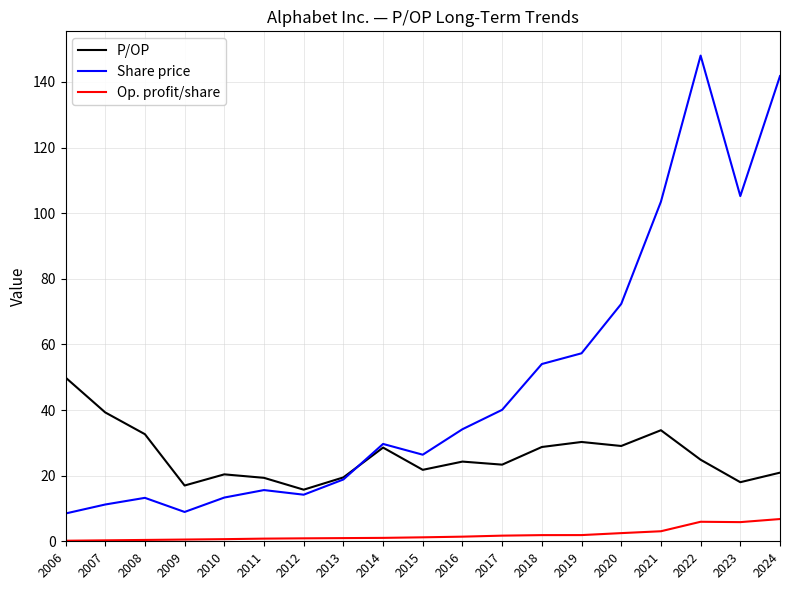

At which label does Share price reach its peak?

2022